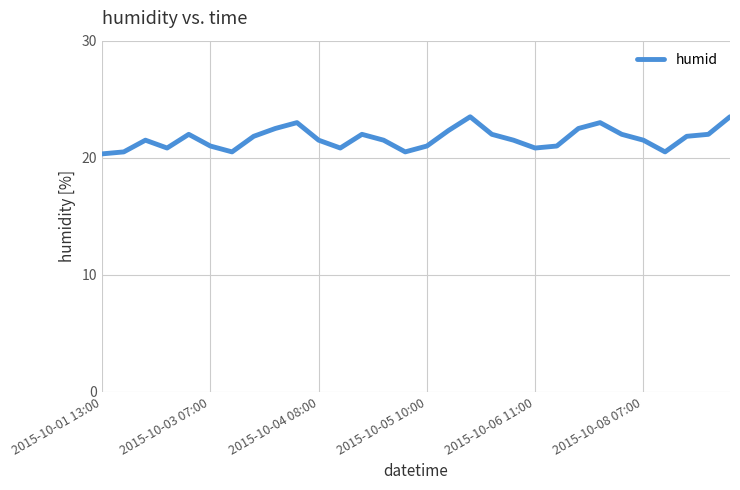

What is the difference between the maximum and minimum values?

3.2